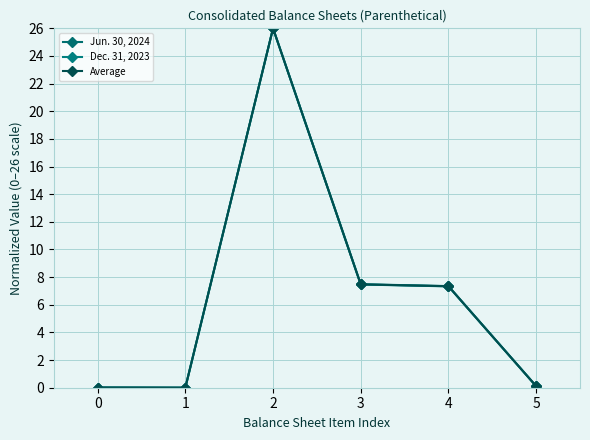

True or false: Jun. 30, 2024 has more than 0 interior local peaks.

True